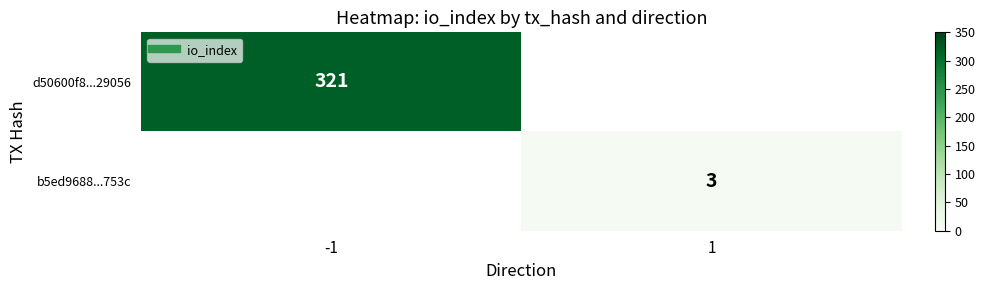

List the labels in order of b5ed9688...753c value, smallest first.

-1, 1